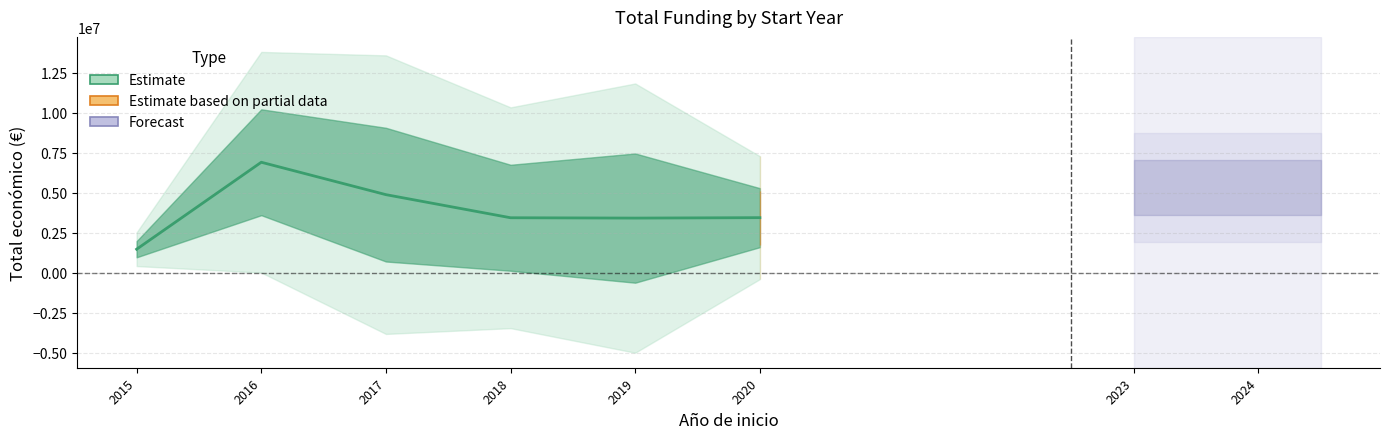

How many lines are shown in the chart?

1